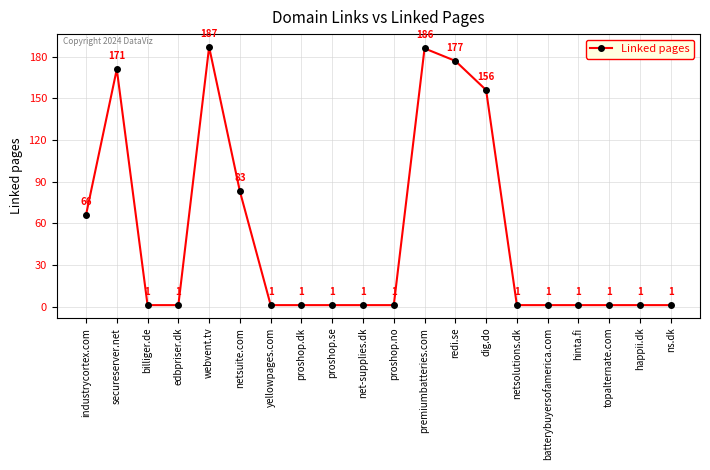

What is the greatest value displayed?

187